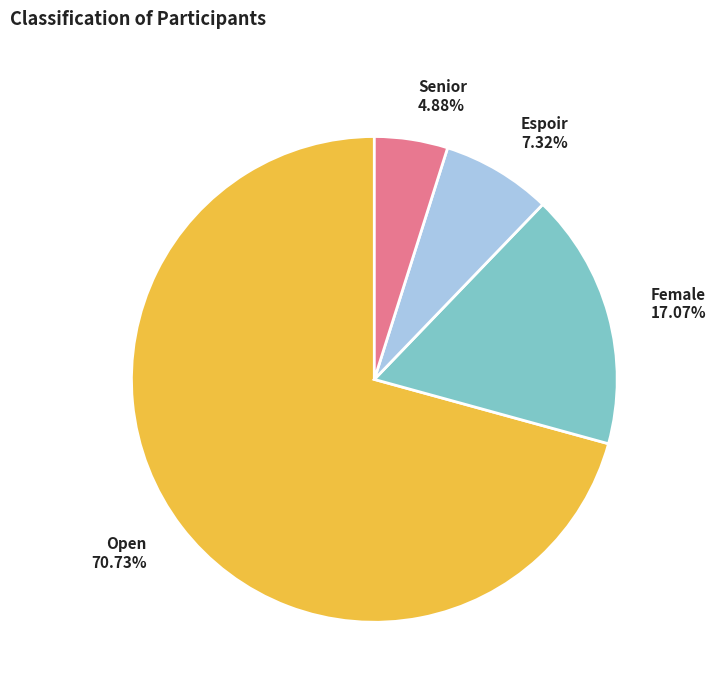

The Senior slice represents 5% of the pie. True or false?

True